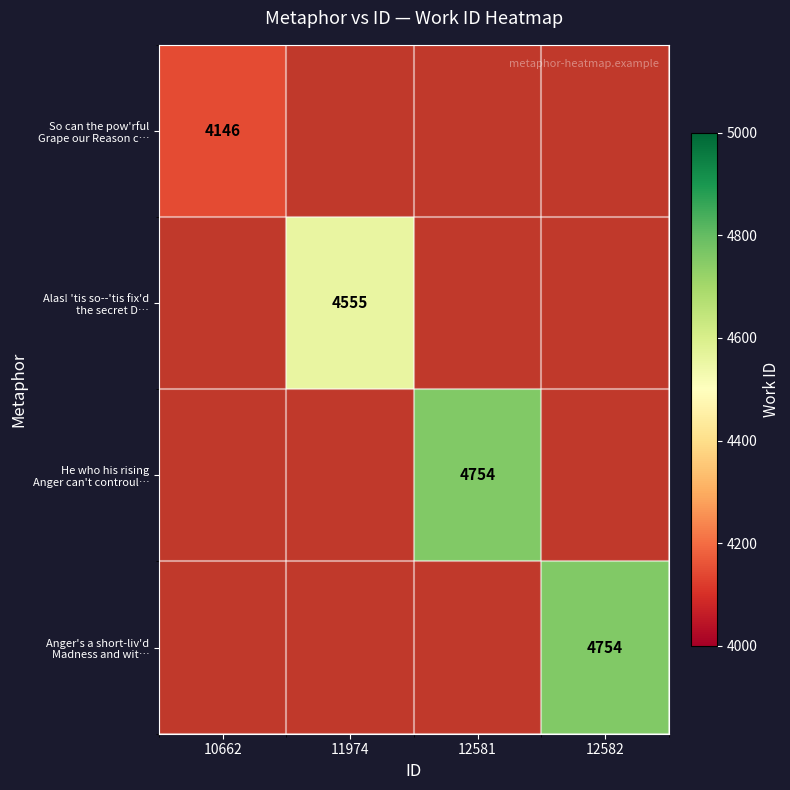

At which label does Alas! 'tis so--'tis fix'd the secret D… reach its peak?

10662